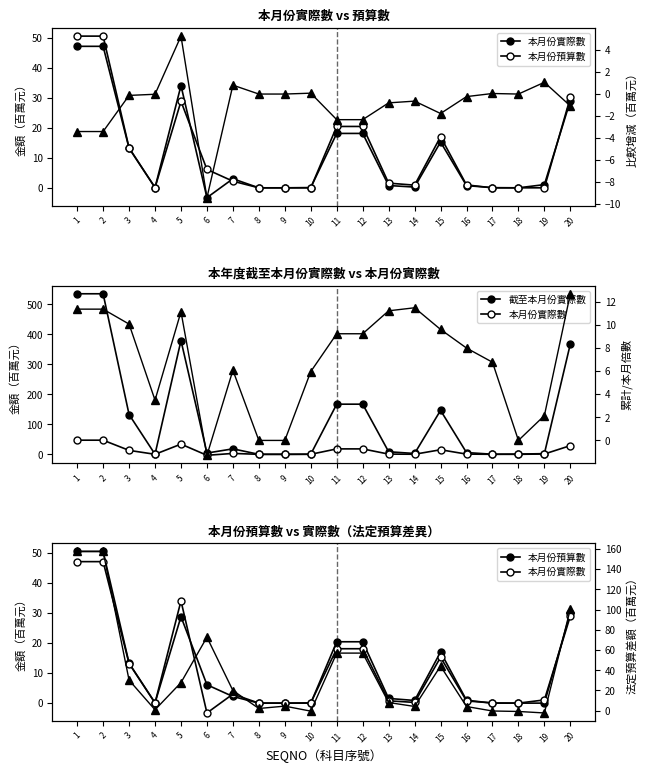

How many values in 本月份實際數 are below zero?

1